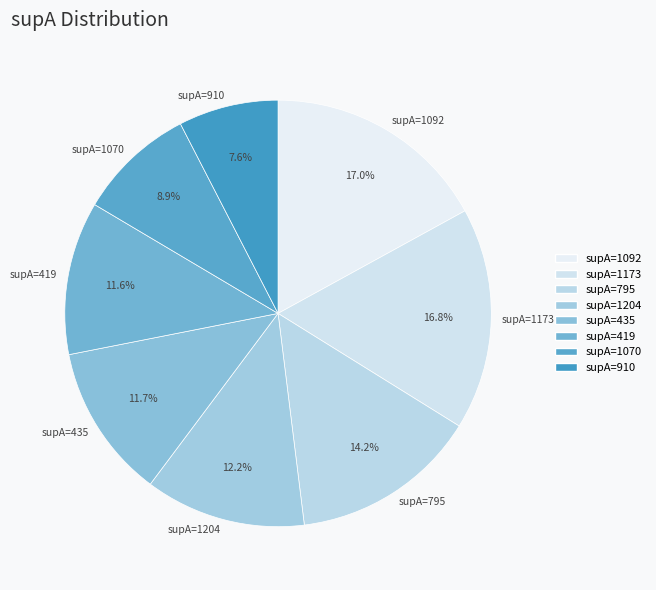

What percentage do supA=1173 and supA=1204 together represent?

29.0%